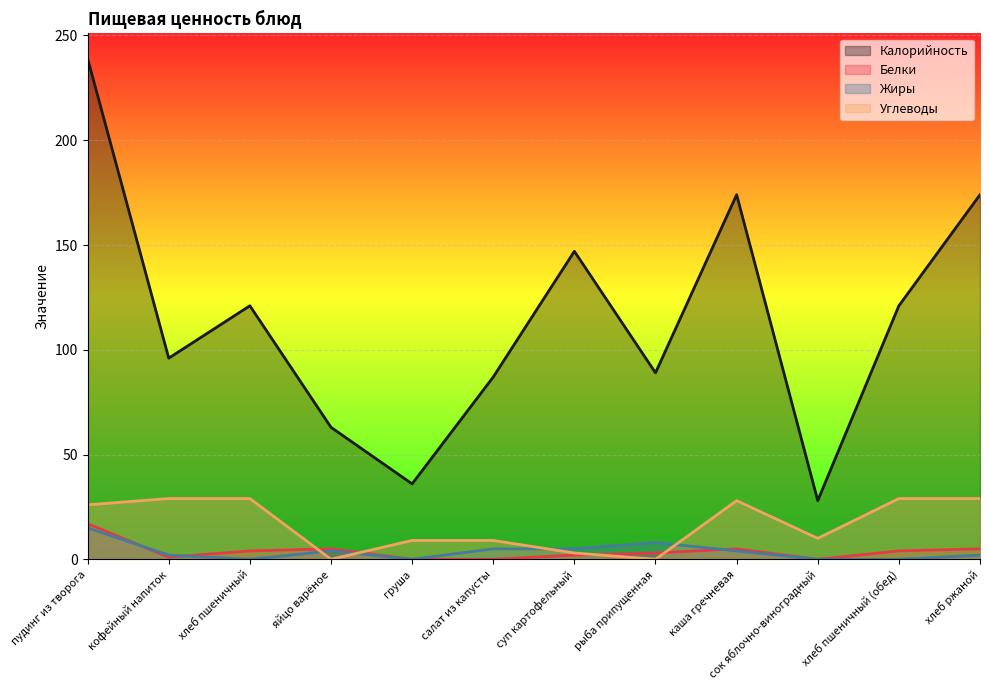

What is the sum of the Жиры values at суп картофельный and хлеб пшеничный (обед)?

5